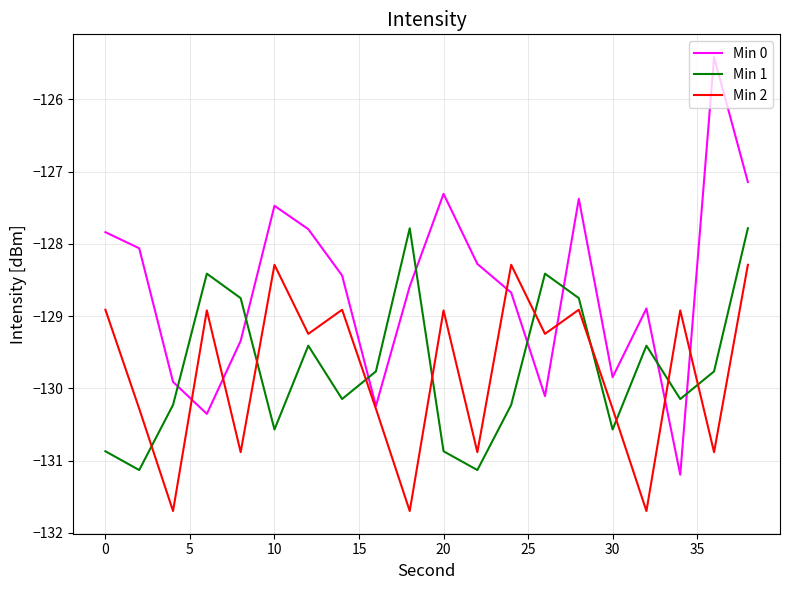

How many intersections are there between Min 0 and Min 1?

8